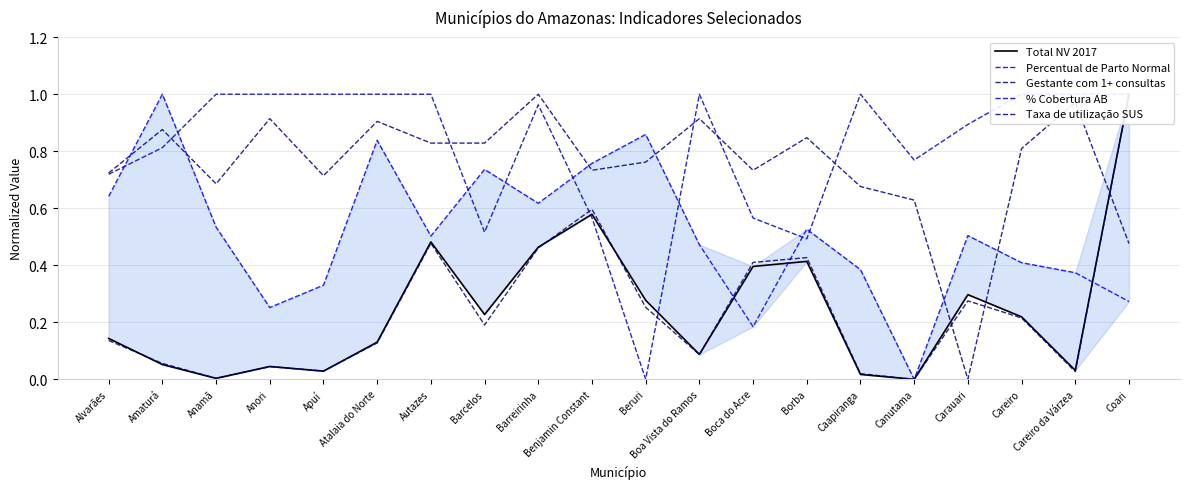

List the series in order of their peak value, lowest first.

Total NV 2017, Percentual de Parto Normal, Gestante com 1+ consultas, % Cobertura AB, Taxa de utilização SUS